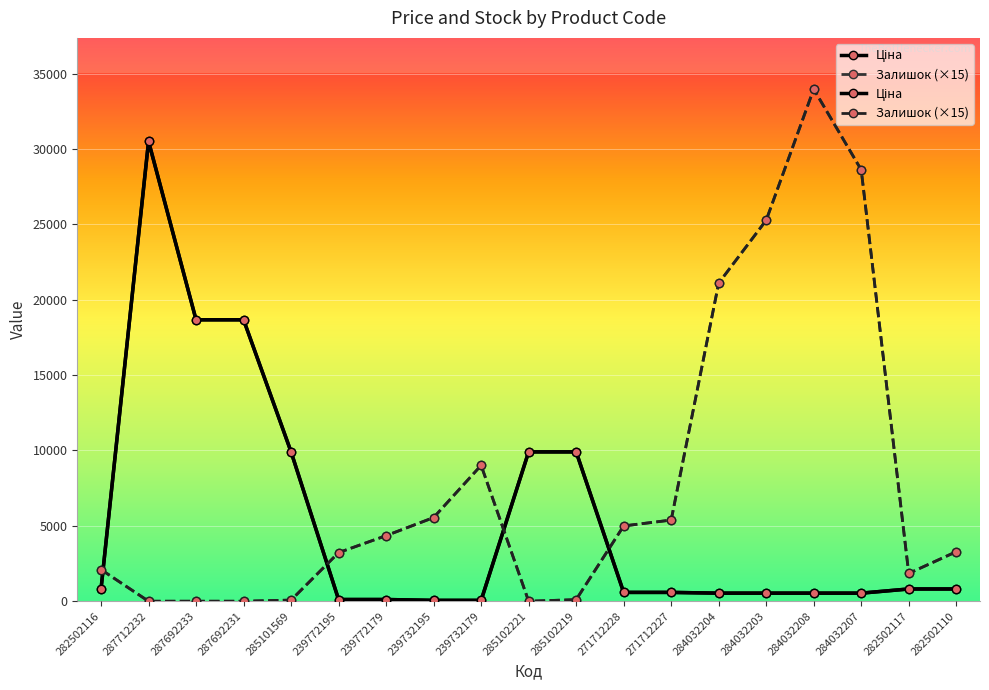

At which label does Ціна reach its peak?

287712232